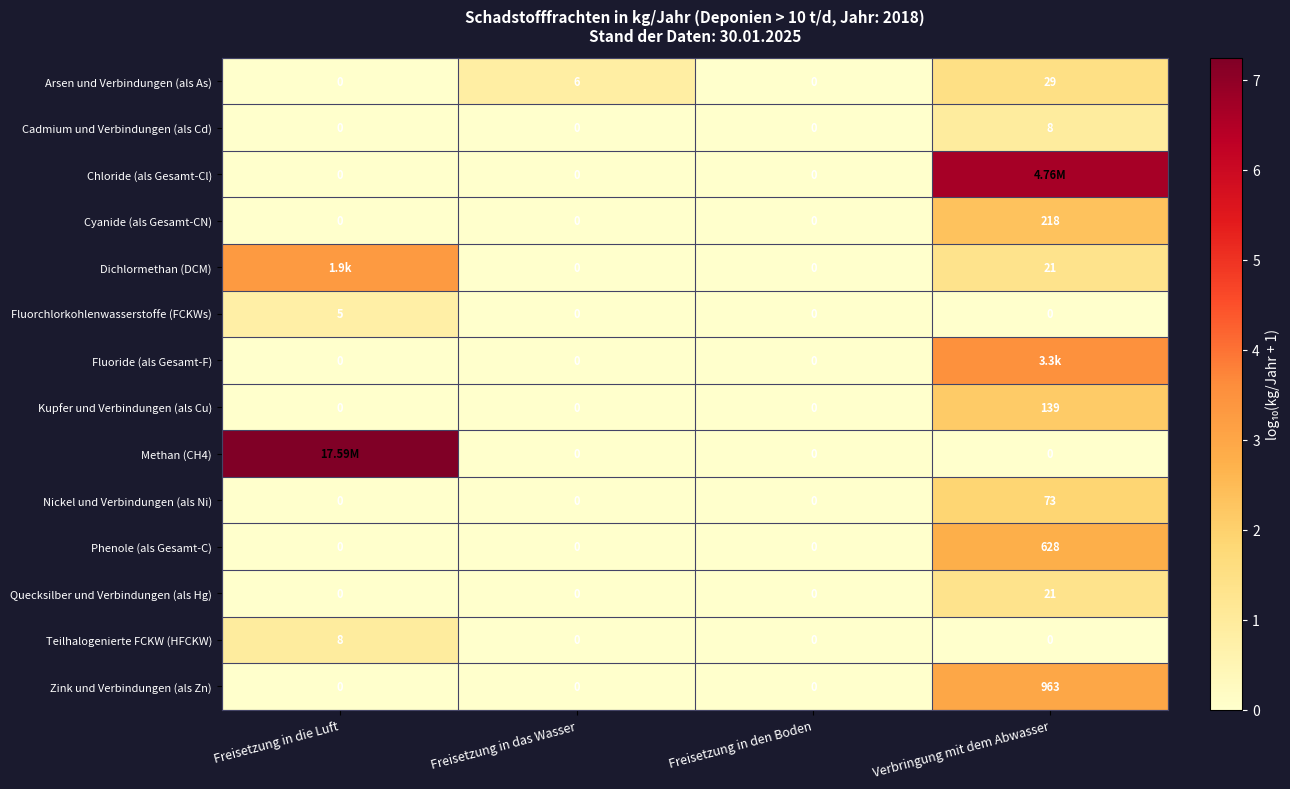

Between Freisetzung in das Wasser and Freisetzung in den Boden, which series saw the biggest shift?

Arsen und Verbindungen (als As)